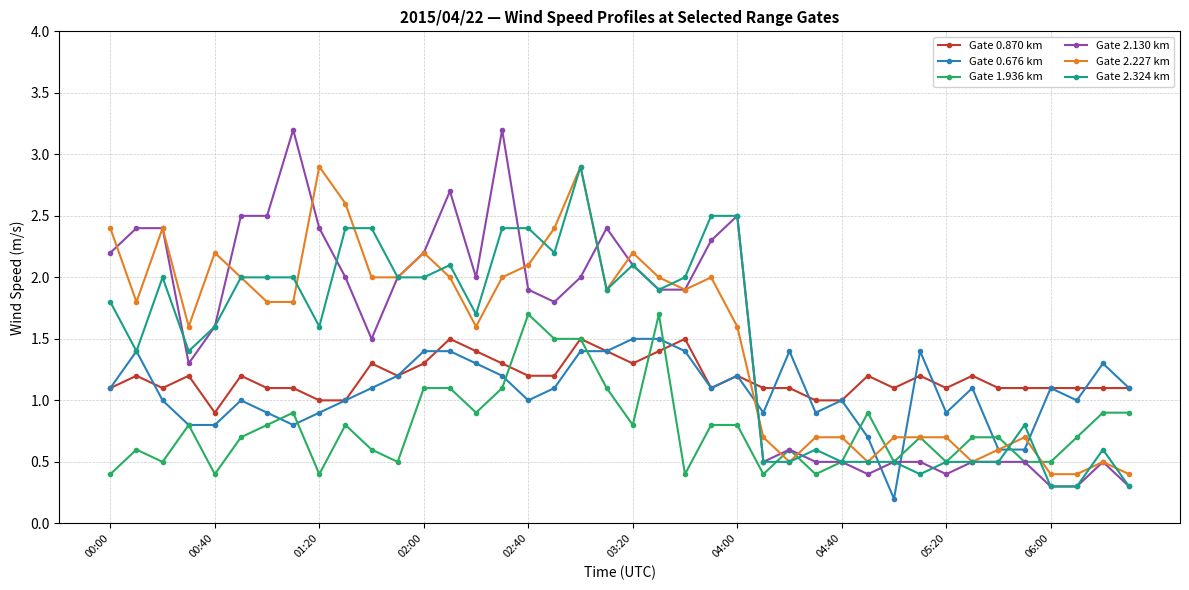

What is the value of the Gate 2.130 km point at the 33rd from the left?

0.4